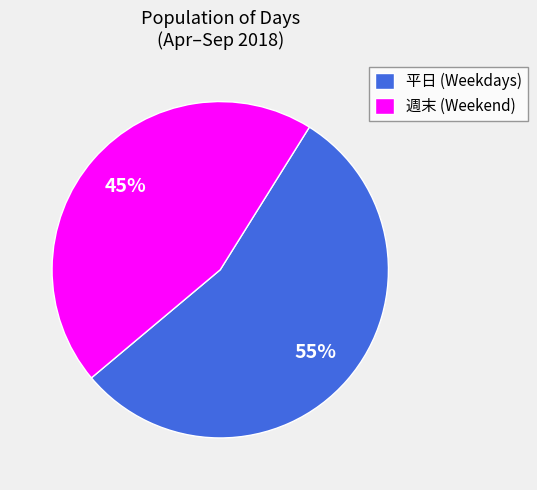

Rank the categories by value from lowest to highest.

週末 (Weekend), 平日 (Weekdays)